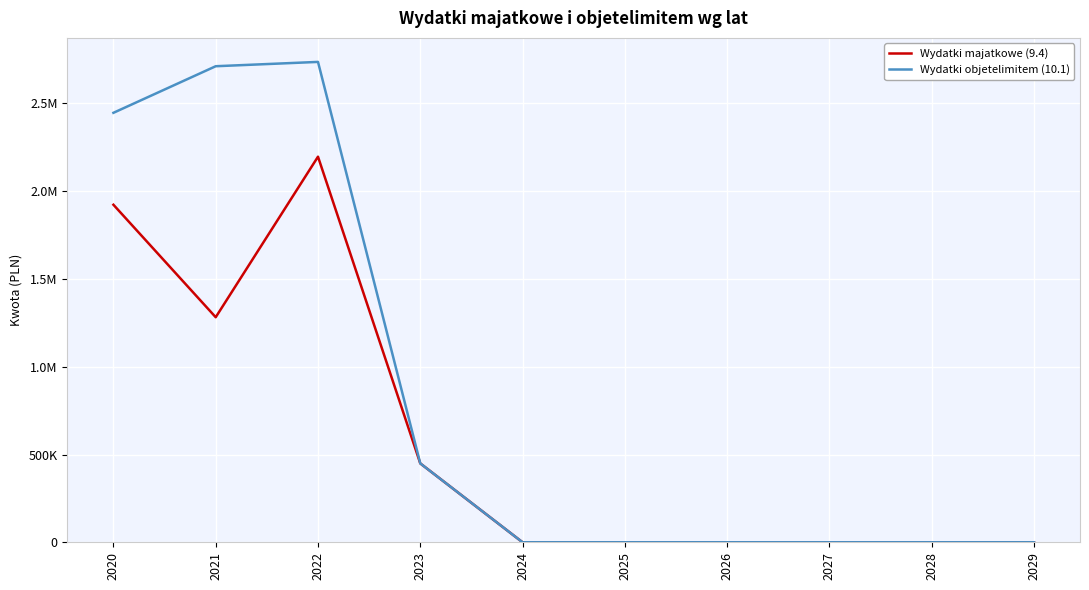

What are all the series names shown in the legend?

Wydatki majatkowe (9.4), Wydatki objetelimitem (10.1)